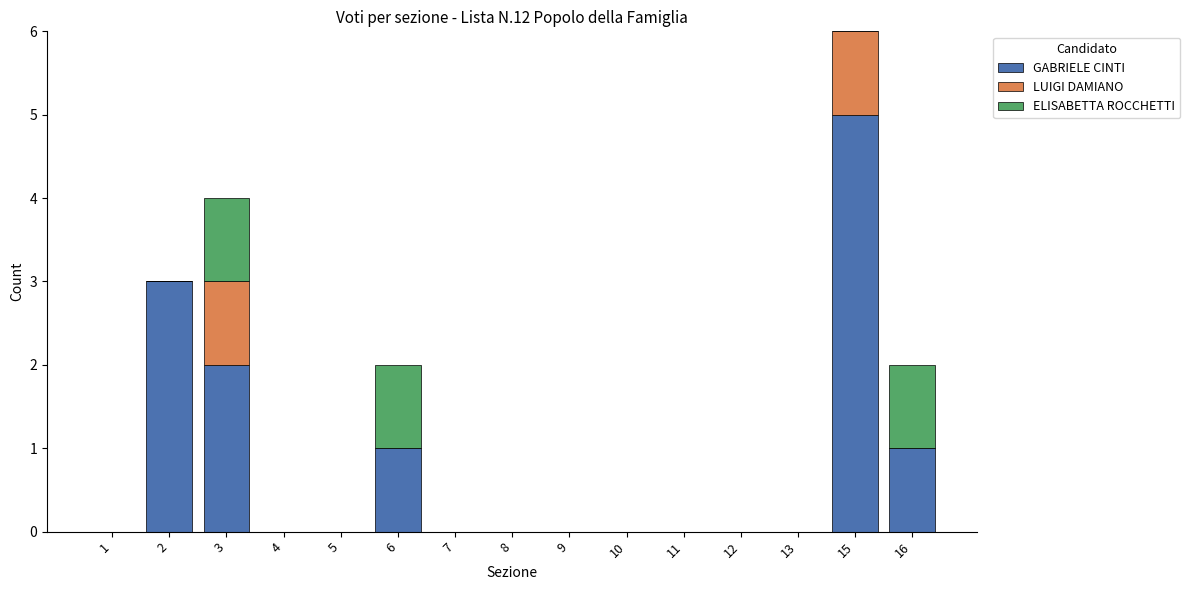

What is the highest value of the GABRIELE CINTI series?

5